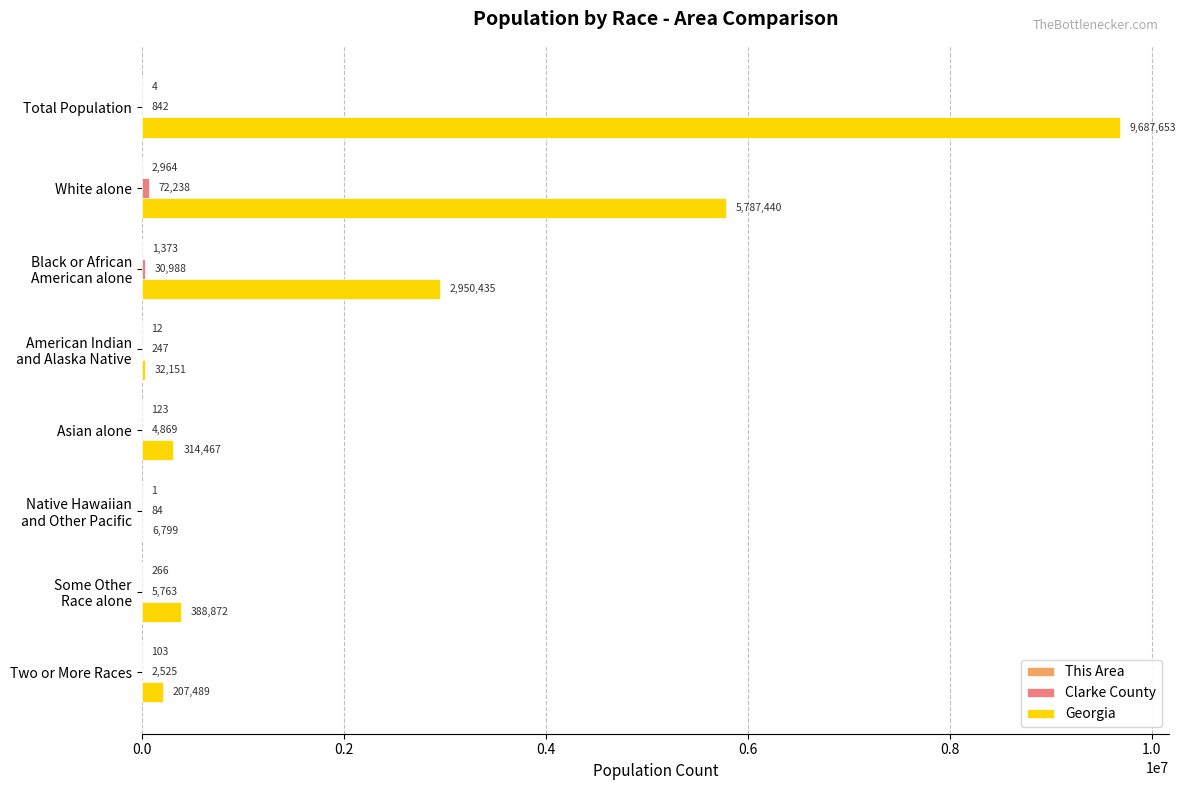

Which label corresponds to the largest value in the chart?

Total Population